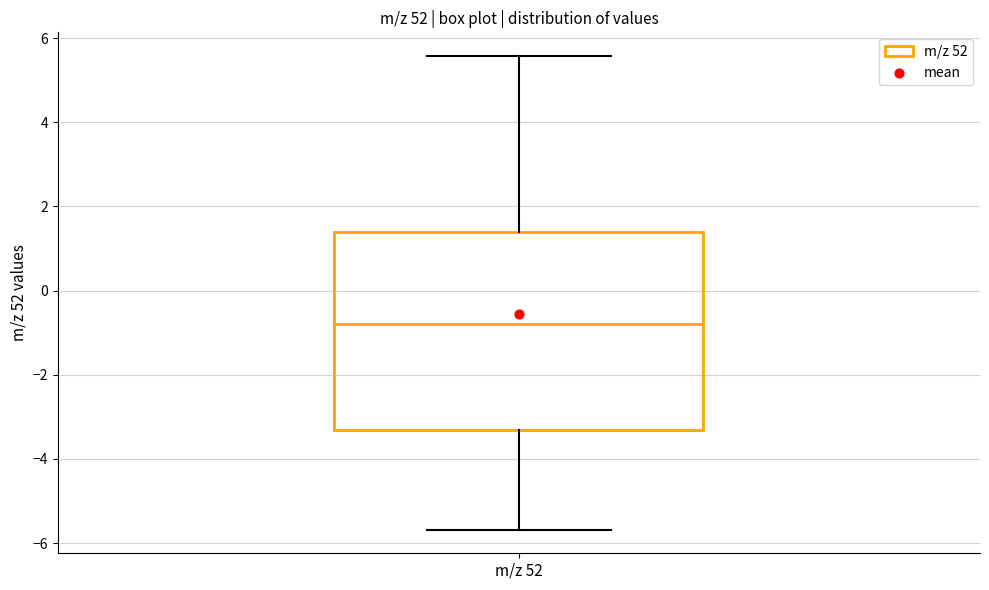

Where does the lower whisker of the box for m/z 52 end on the y-axis? The values are not printed on the chart, so give them approximately, as read against the axis.

-5.6